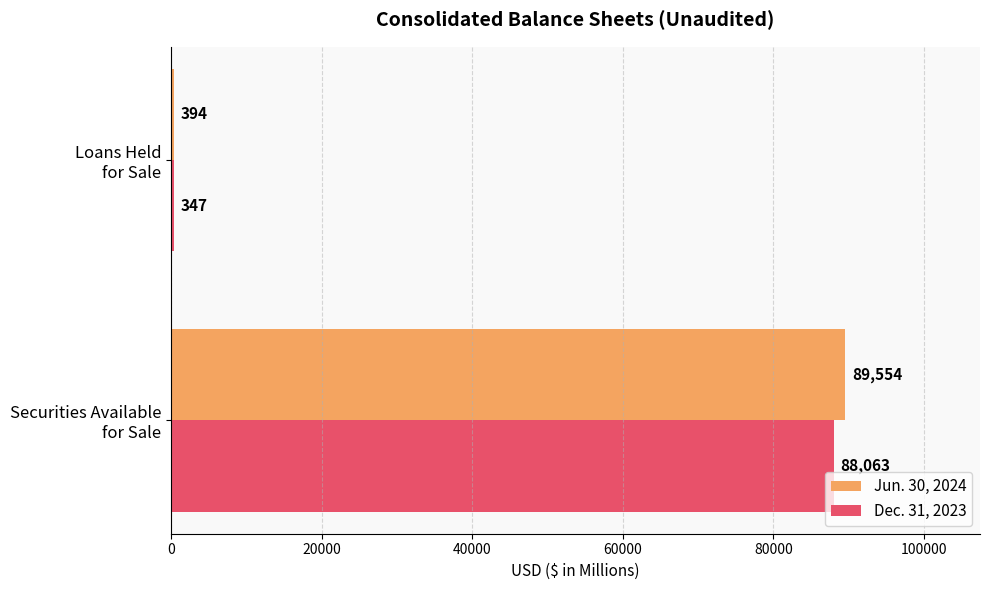

Rank the series by their maximum value, from lowest to highest.

Dec. 31, 2023, Jun. 30, 2024